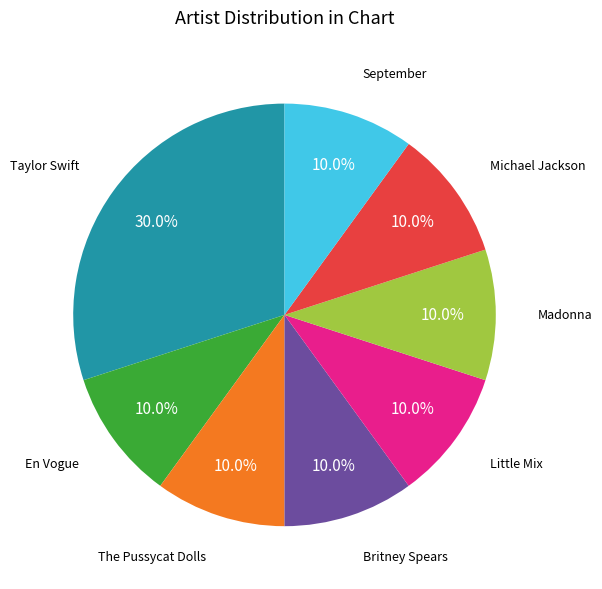

Count the number of slices in the pie.

8